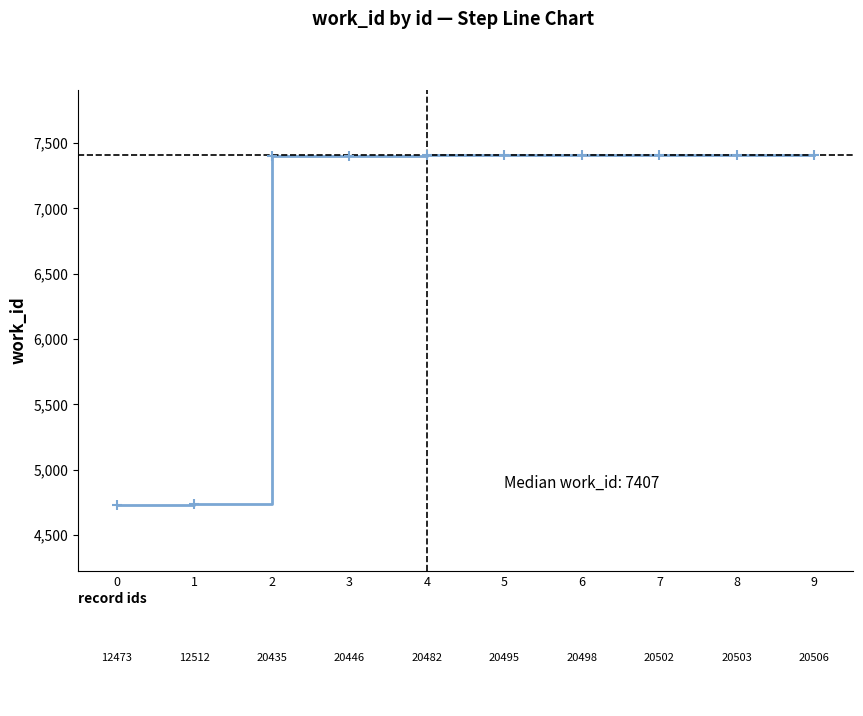

What is the maximum value shown in the chart?

7407